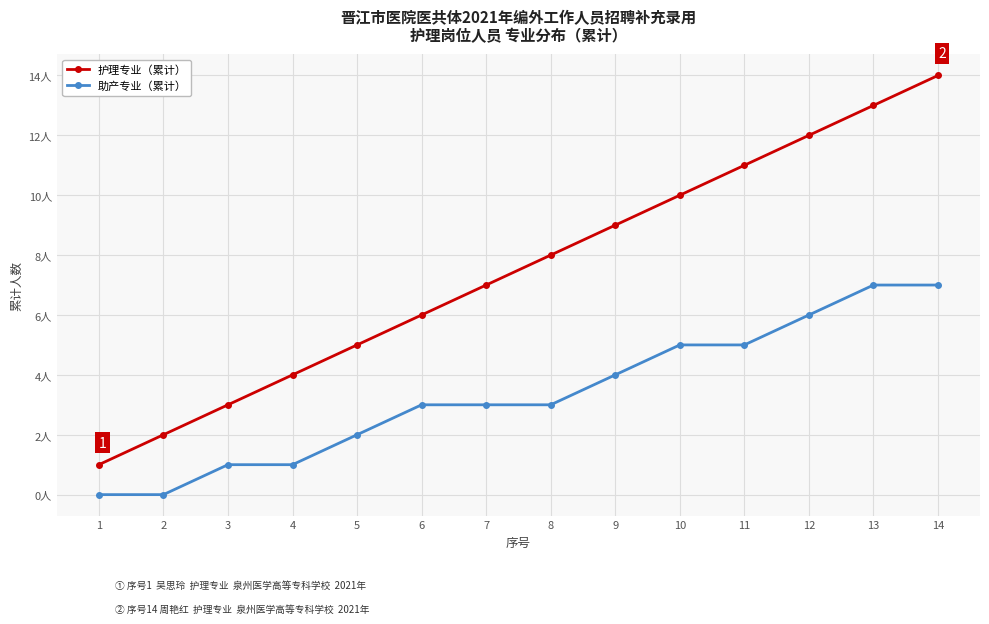

Reading left to right, transcribe all the data shown in this chart.

护理专业（累计）: 1=1	2=2	3=3	4=4	5=5	6=6	7=7	8=8	9=9	10=10	11=11	12=12	13=13	14=14
助产专业（累计）: 1=0	2=0	3=1	4=1	5=2	6=3	7=3	8=3	9=4	10=5	11=5	12=6	13=7	14=7